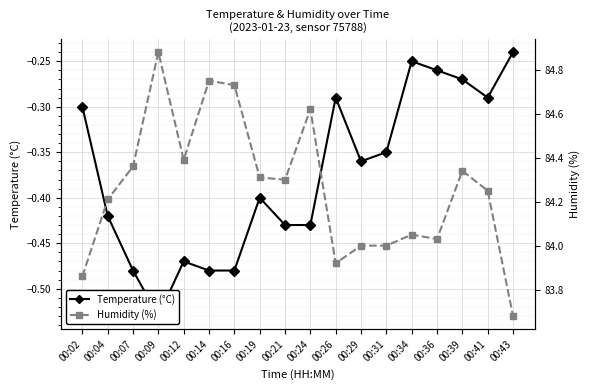

What is the difference between the second highest and second lowest values in the Temperature (°C) series?

0.2